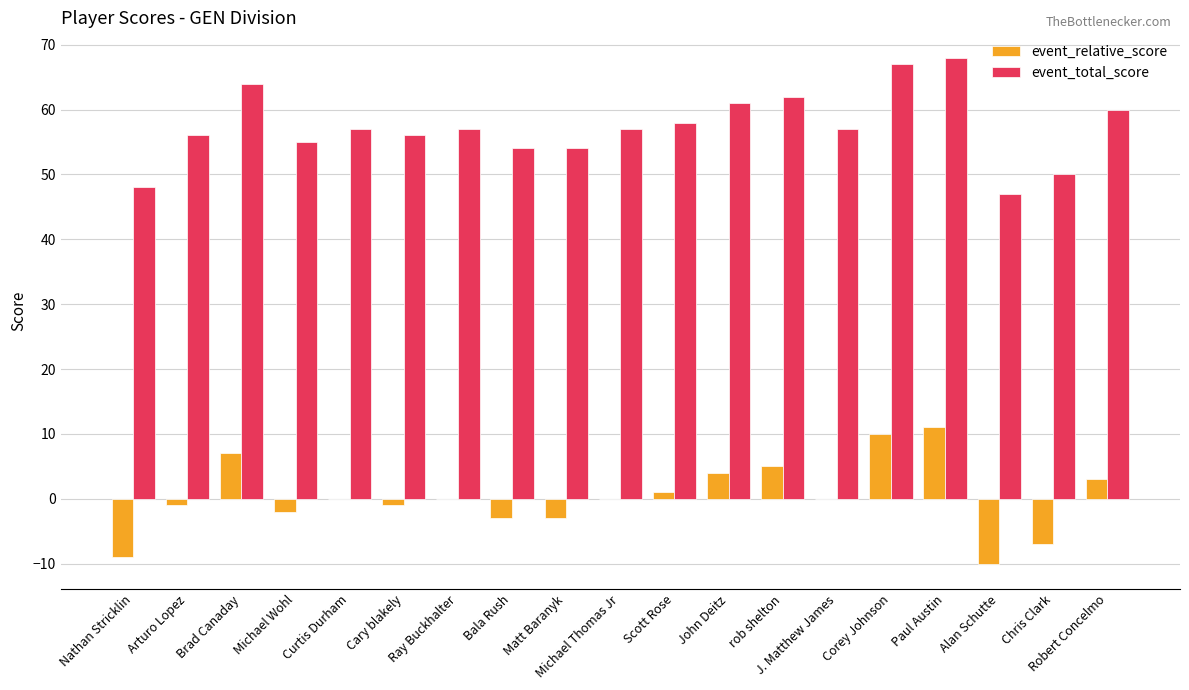

Which series has the largest total across all categories?

event_total_score